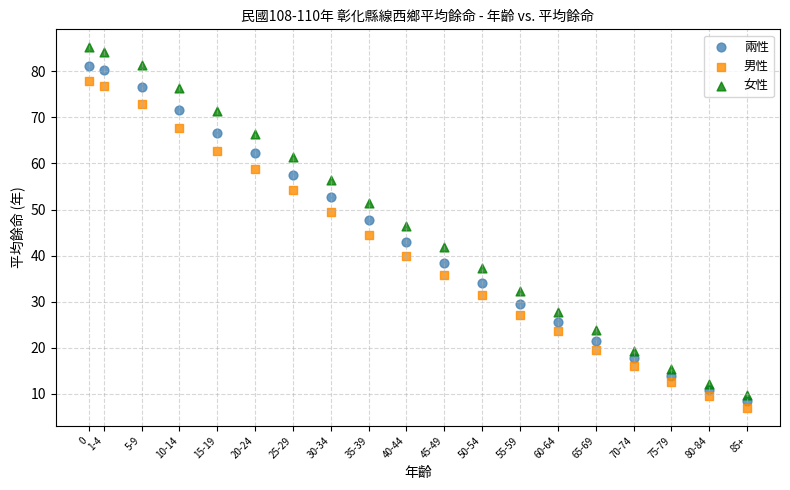

What are all the series names shown in the legend?

兩性, 男性, 女性